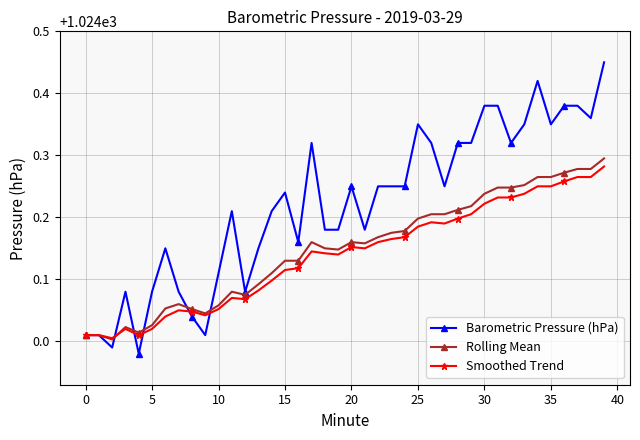

Does the chart display data point markers on the line(s)?

Yes